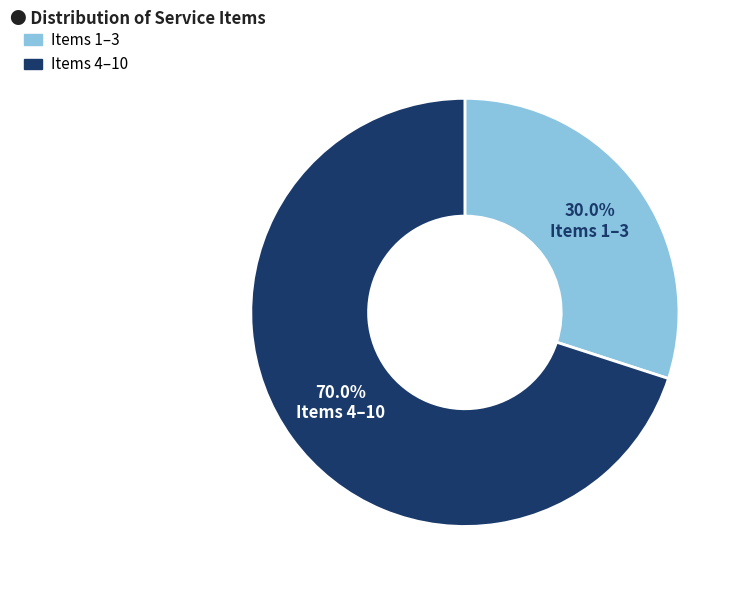

How many segments does this pie chart have?

2